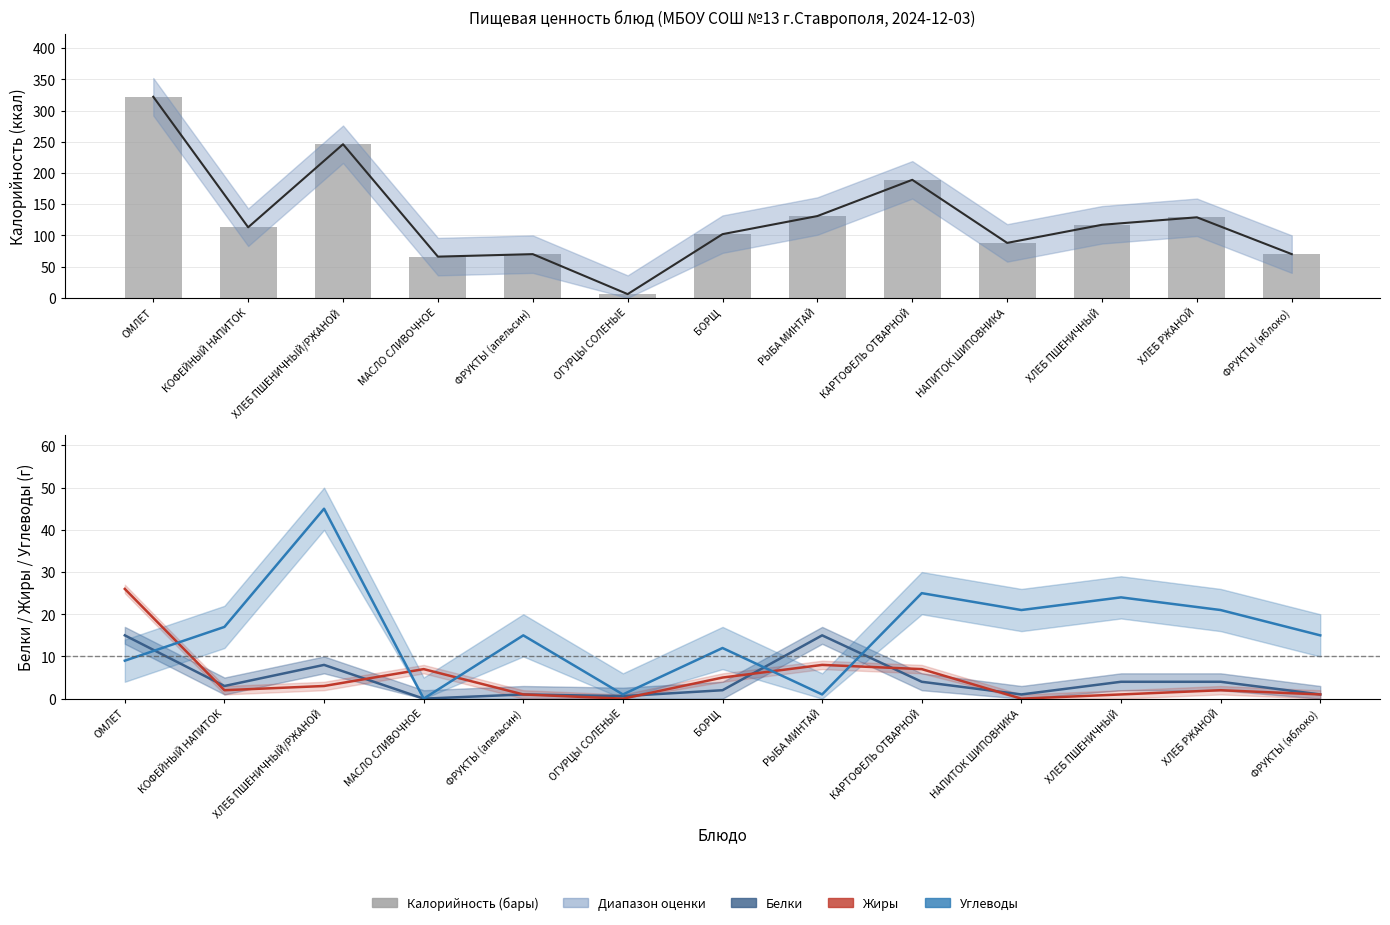

Rank the categories by Жиры value from highest to lowest.

ОМЛЕТ, РЫБА МИНТАЙ, МАСЛО СЛИВОЧНОЕ, КАРТОФЕЛЬ ОТВАРНОЙ, БОРЩ, ХЛЕБ ПШЕНИЧНЫЙ/РЖАНОЙ, КОФЕЙНЫЙ НАПИТОК, ХЛЕБ РЖАНОЙ, ФРУКТЫ (апельсин), ХЛЕБ ПШЕНИЧНЫЙ, ФРУКТЫ (яблоко), ОГУРЦЫ СОЛЕНЫЕ, НАПИТОК ШИПОВНИКА